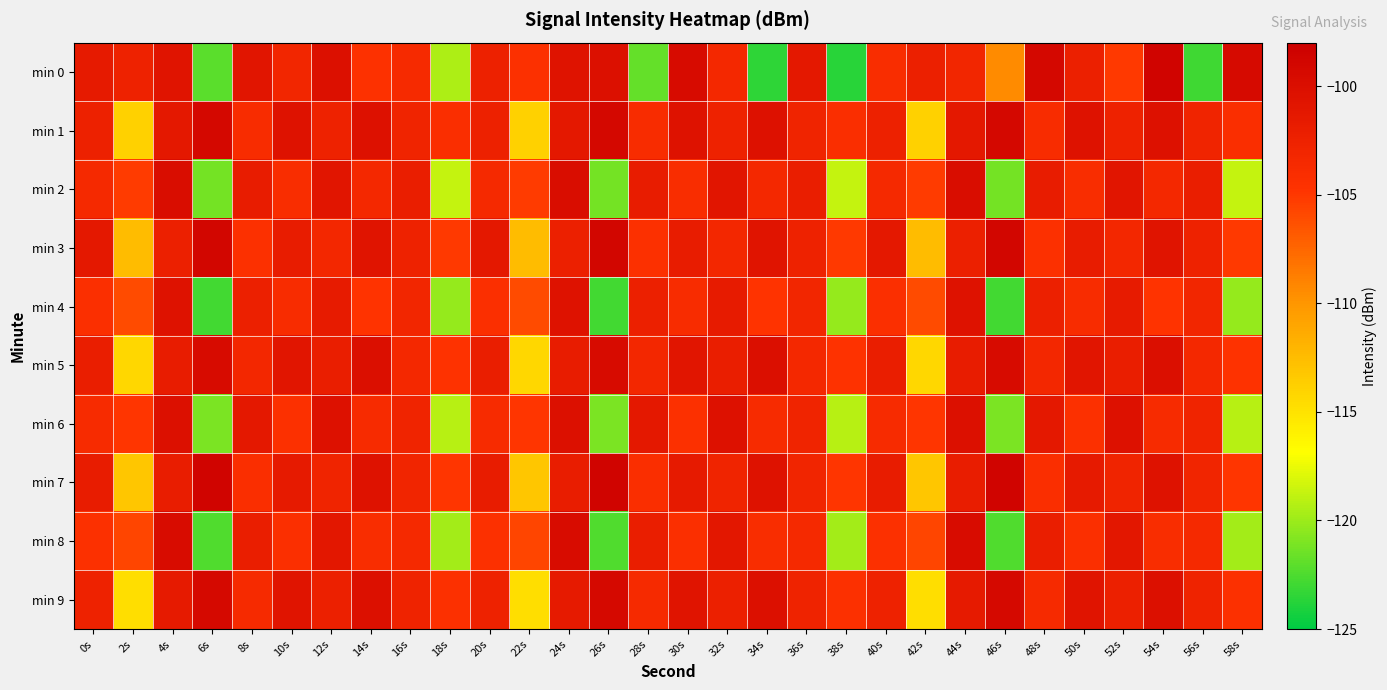

Rank the series by their maximum value, from highest to lowest.

min 0, min 7, min 3, min 1, min 9, min 5, min 8, min 2, min 6, min 4